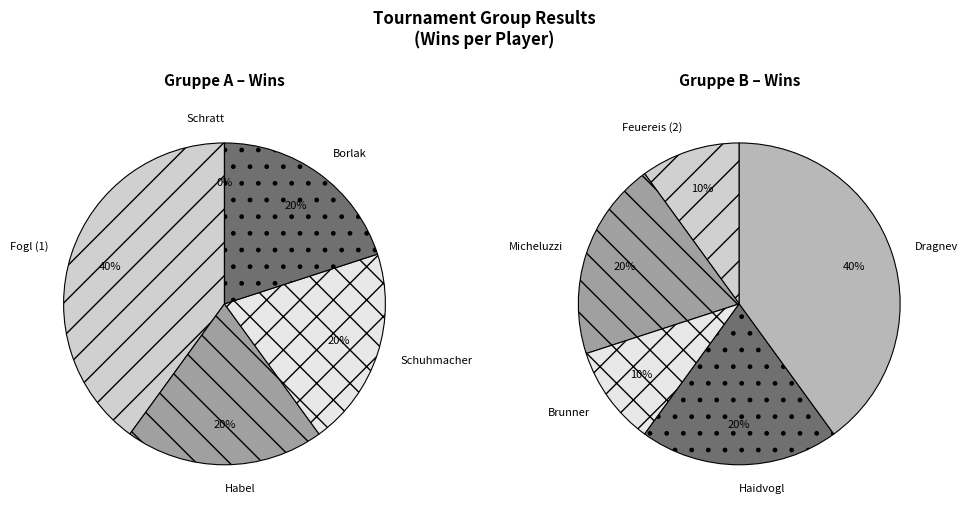

True or false: Borlak accounts for 6% of the total.

False